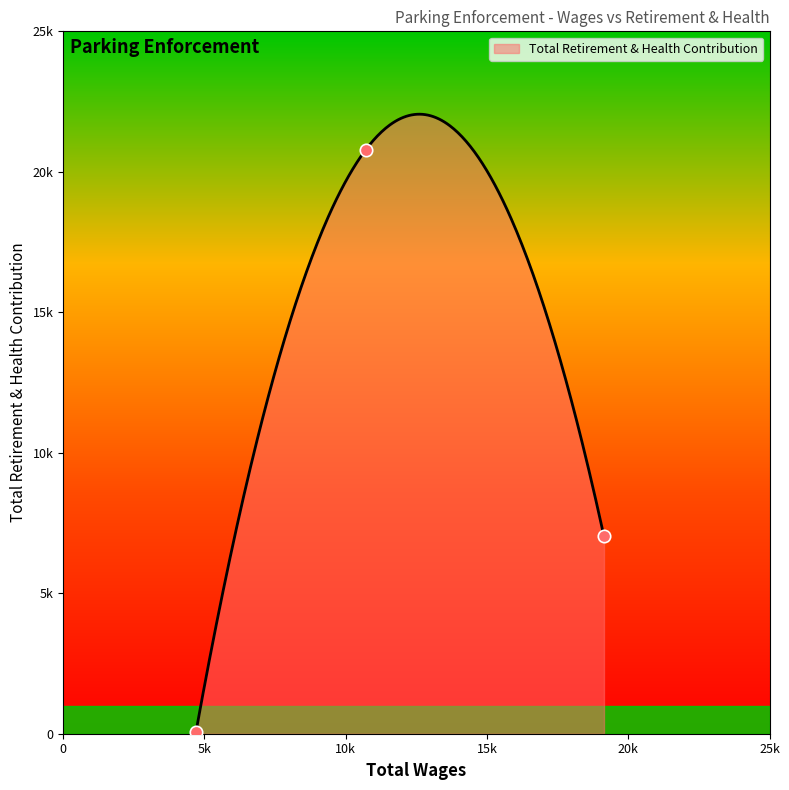

What is the change in value from 10713.0 to 4700.0?

-20730